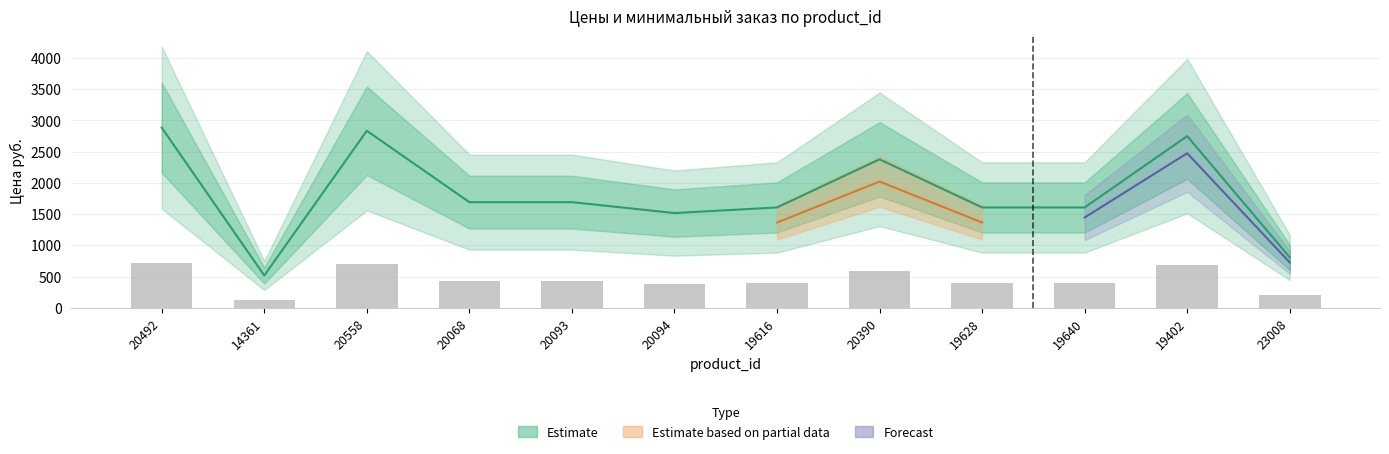

At which label is the value closest to 425?

20068